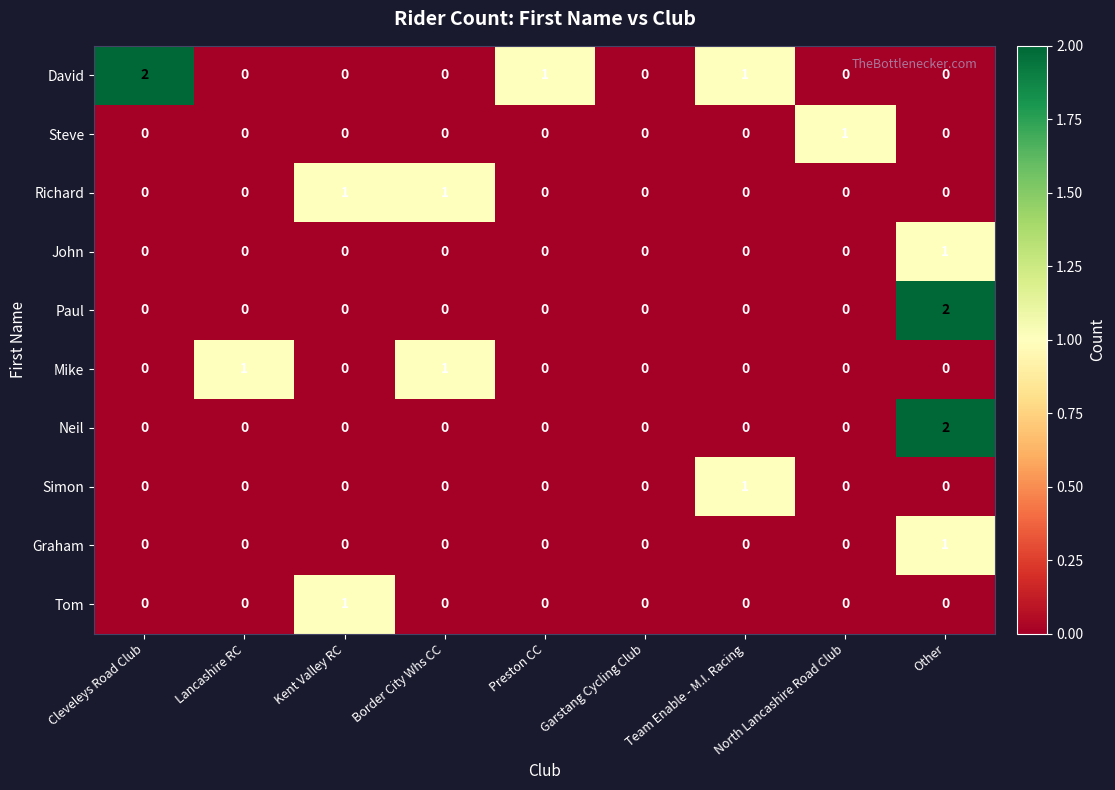

What is the spread (max minus min) of values at Preston CC?

1